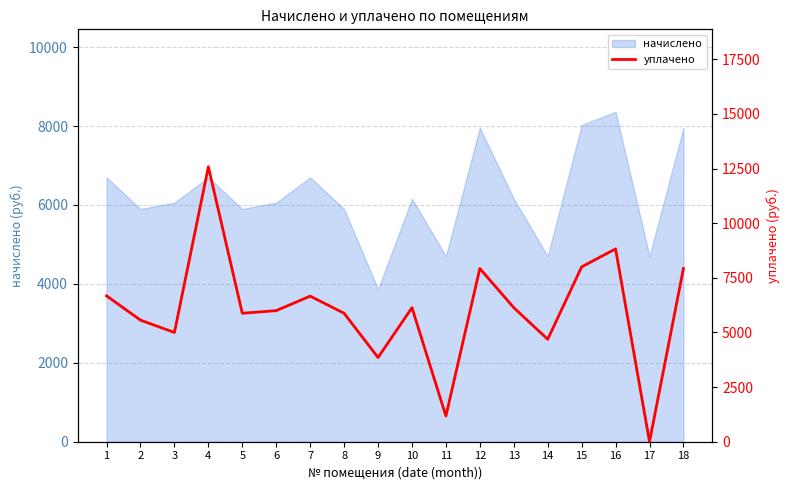

How many values exceed 6136?

8